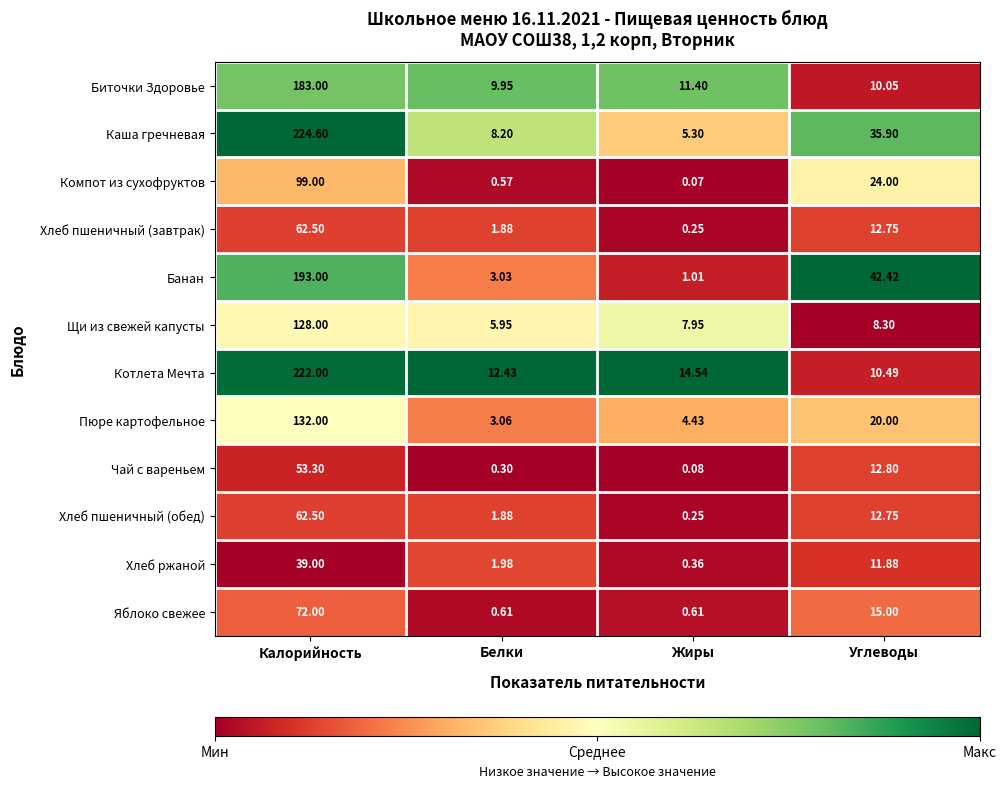

Which label corresponds to the largest value in the chart?

Калорийность